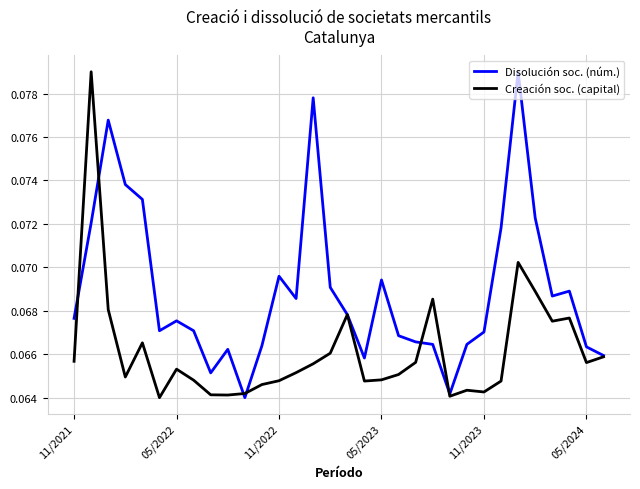

Rank the series by their average value, from lowest to highest.

Creación soc. (capital), Disolución soc. (núm.)